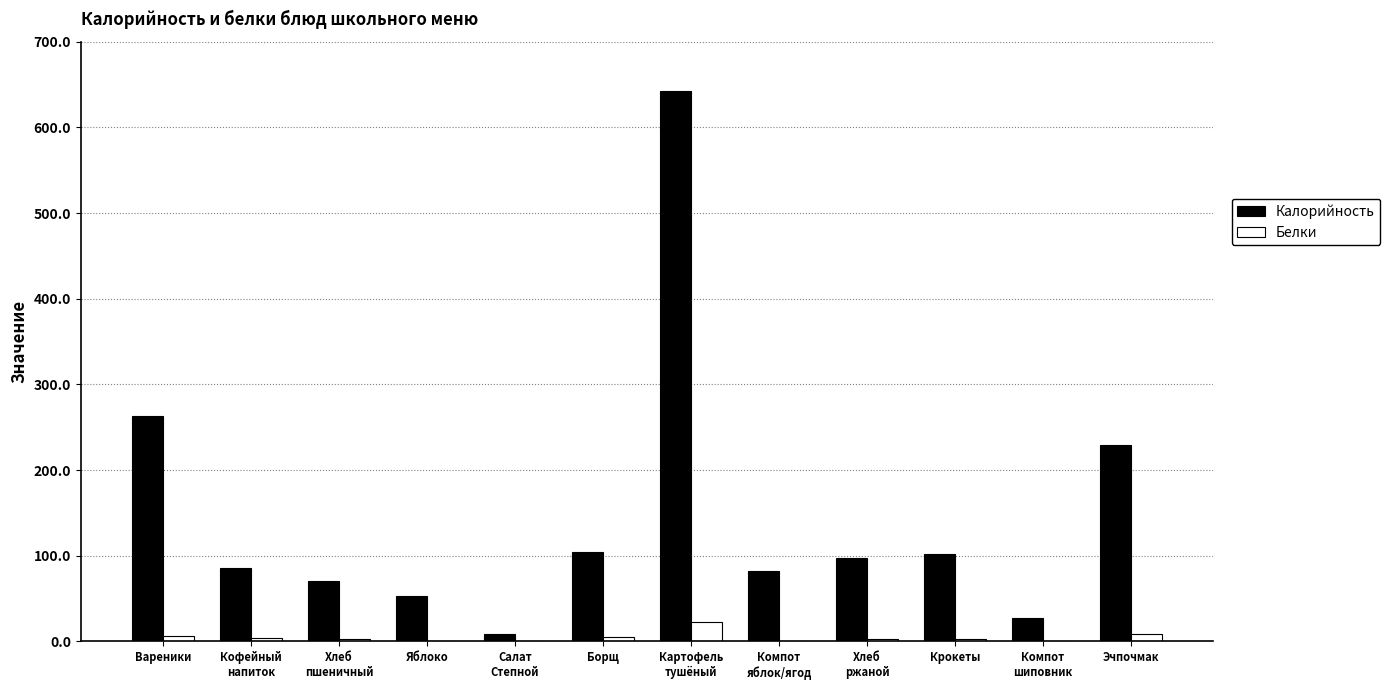

Which category has the highest value across all series?

Картофель
тушёный